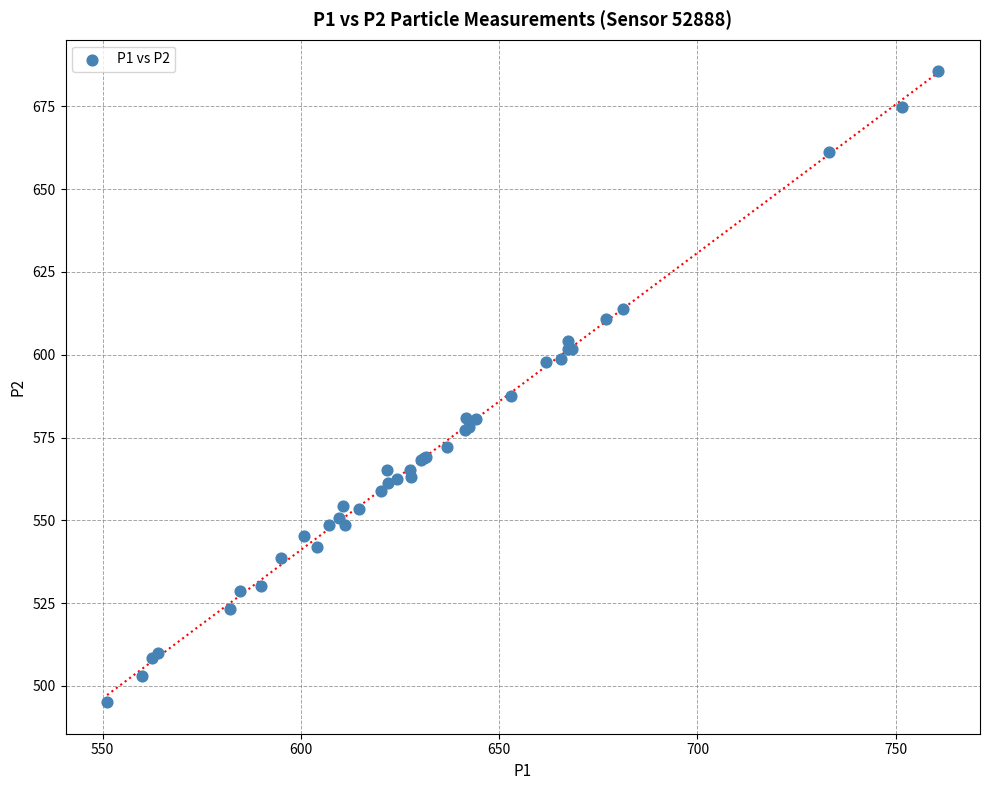

What Y value in the scatter plot is closest to 590?

587.5